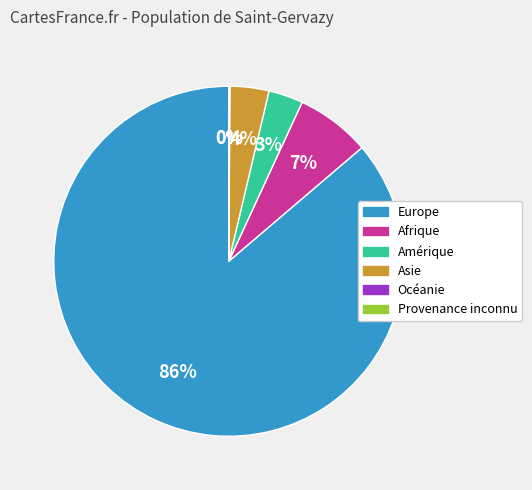

Which category has the biggest portion of the pie?

Europe